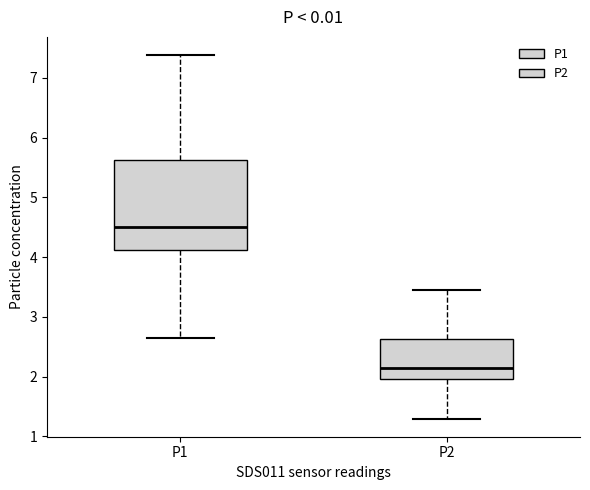

Reading left to right, read every box against the y-axis: the position of its median line, the range the box covers, and the ends of its whiskers. The values are not printed on the chart, so give them approximately, as read against the axis.

P1: median 4.5, box 4.1 to 5.6, whiskers 2.7 to 7.4
P2: median 2.2, box 2.0 to 2.6, whiskers 1.3 to 3.5